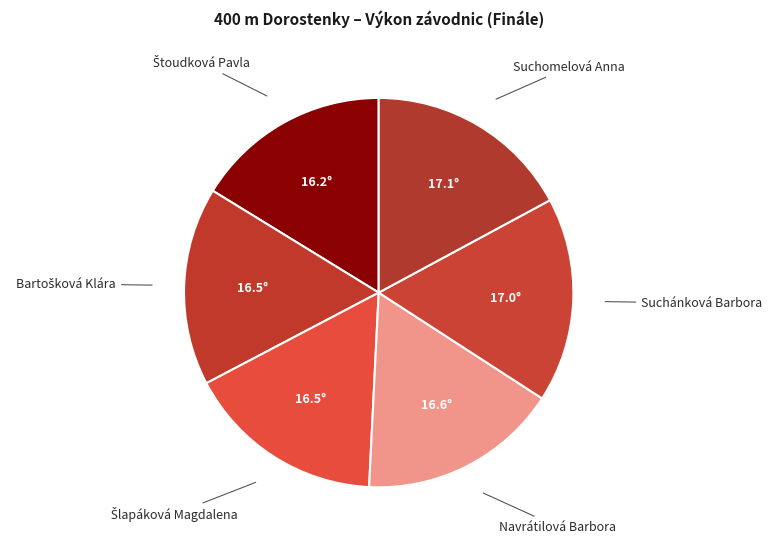

Approximately how many times larger is the value at Suchánková Barbora compared to Suchomelová Anna?

1.0